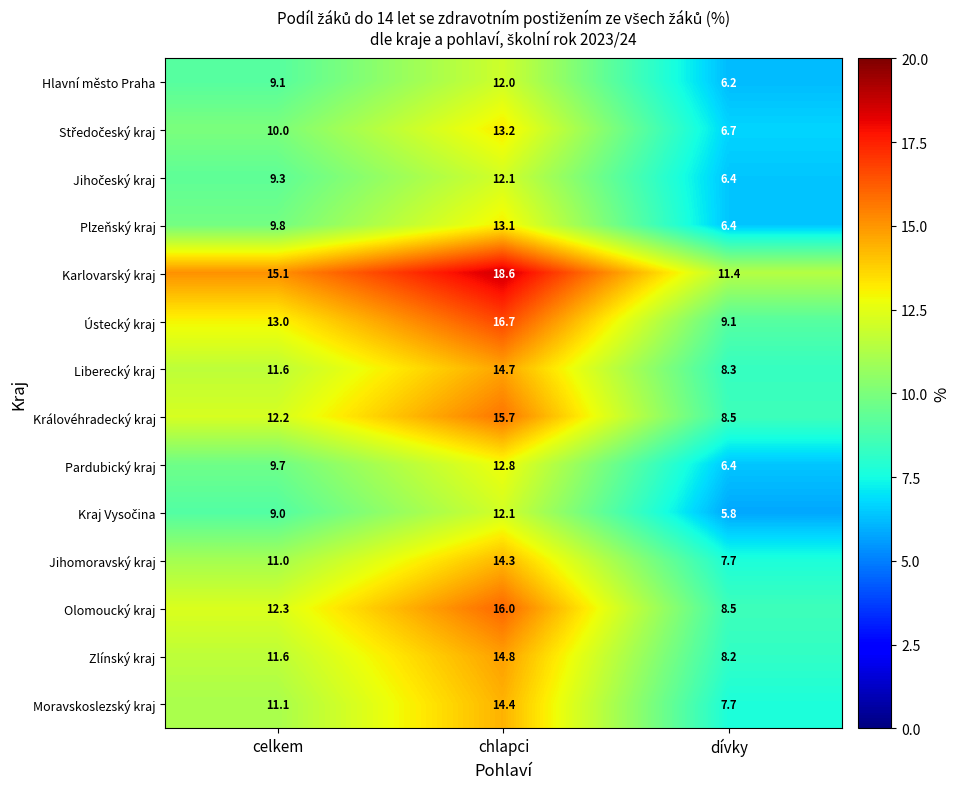

The value of Olomoucký kraj at chlapci is 16.0. True or false?

True